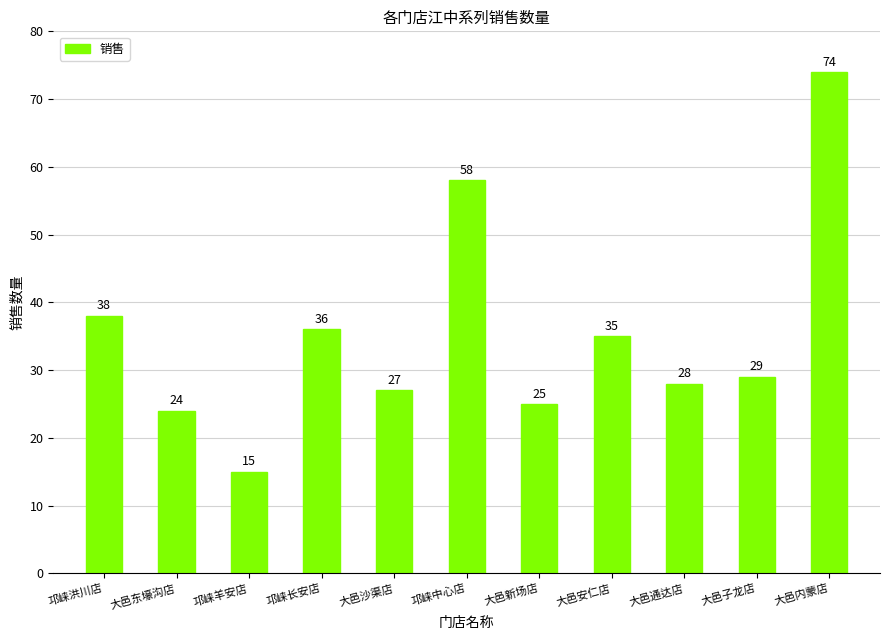

True or false: the data shows 11 at 大邑子龙店.

False